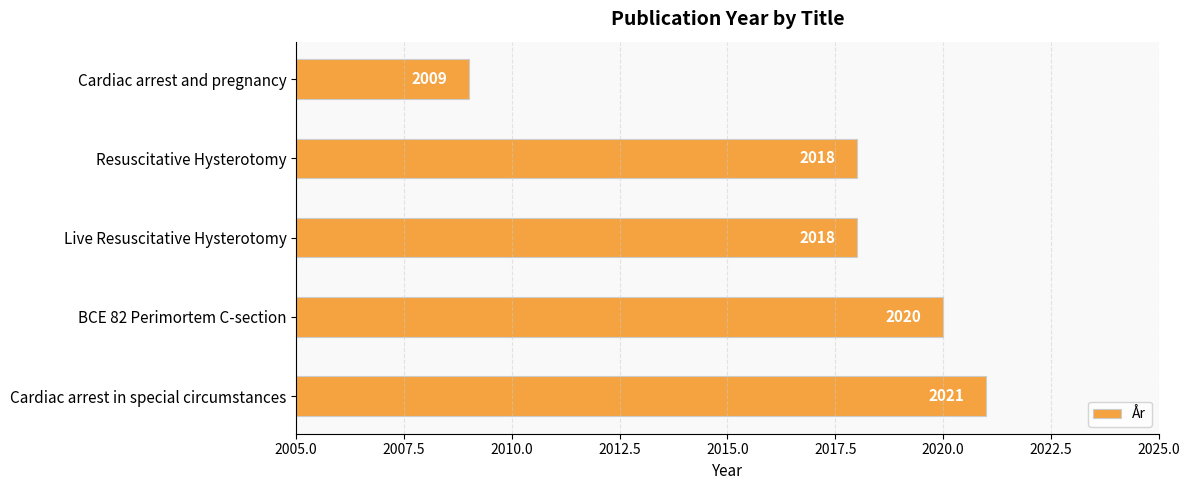

Count the number of categories in the chart.

5